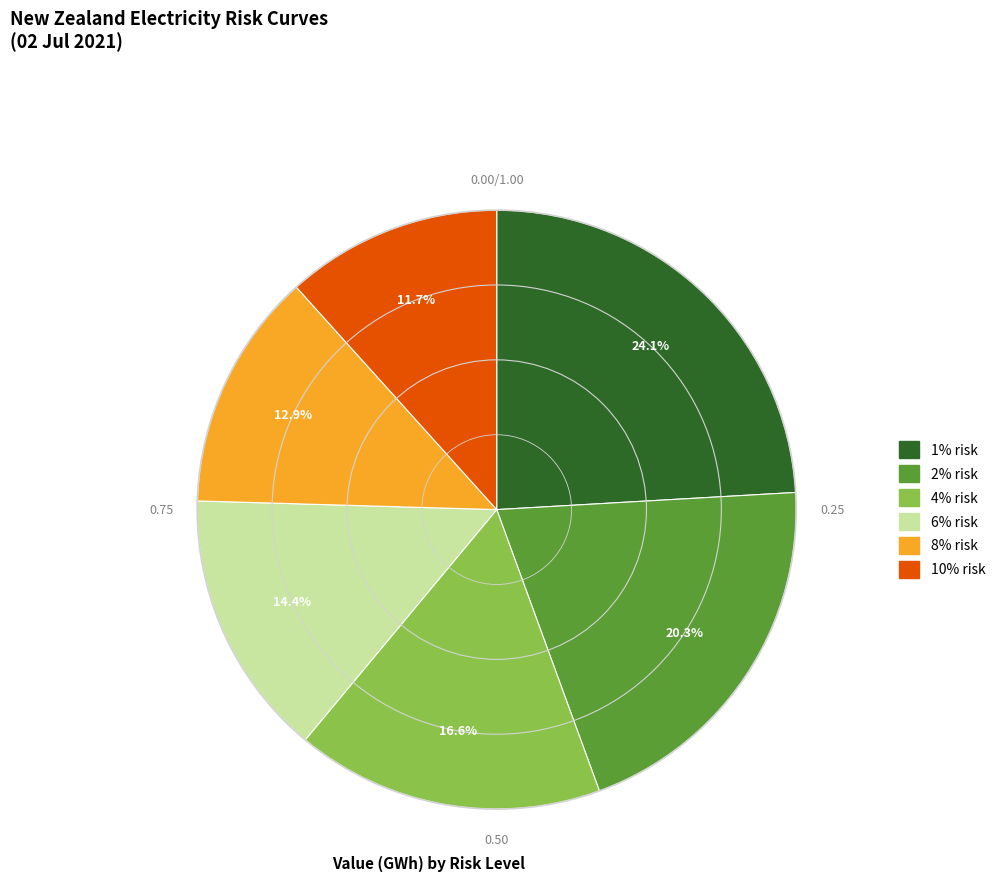

How many slices are in this pie chart?

6